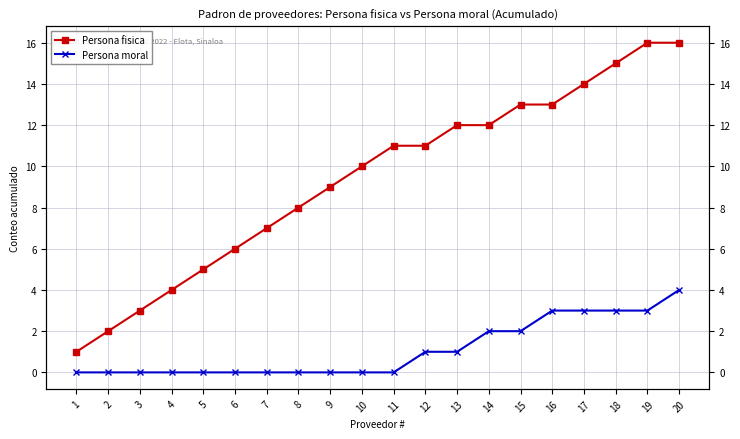

True or false: Persona moral and Persona fisica cross at least once.

False